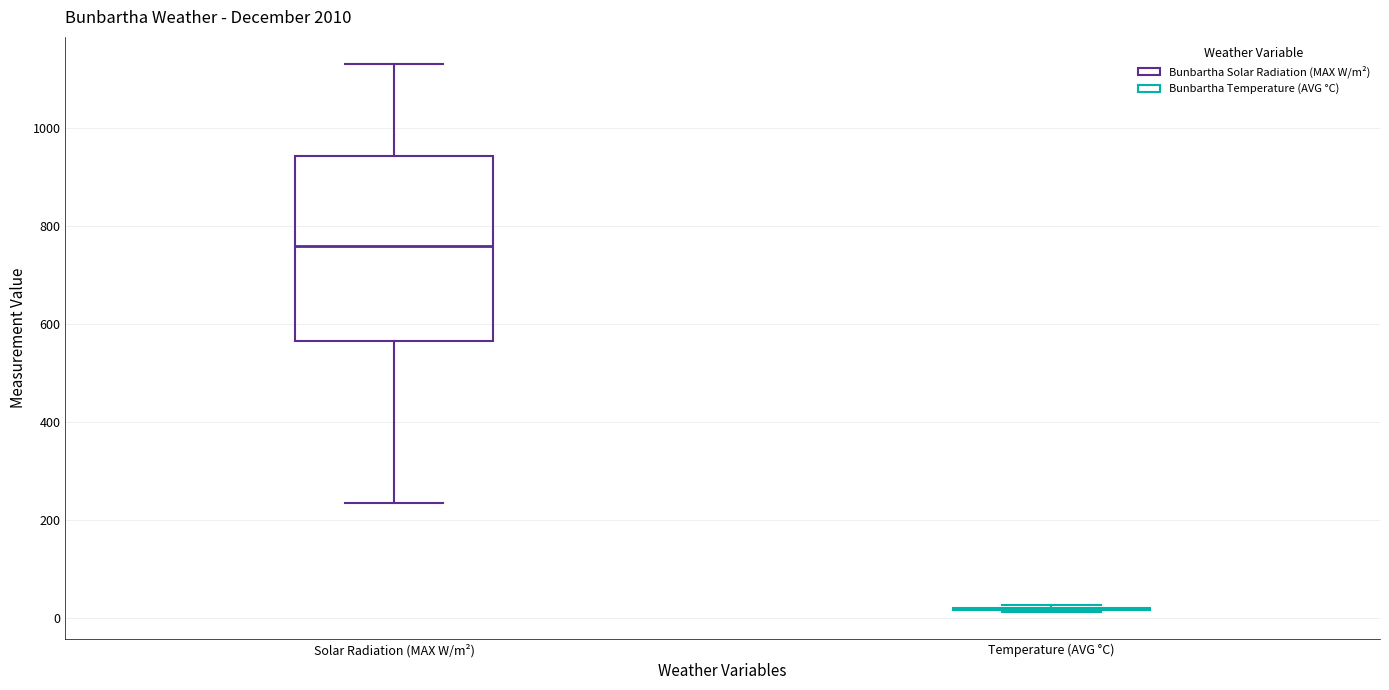

Comparing the boxes themselves (not the whiskers), which one is the tallest?

Solar Radiation (MAX W/m²)